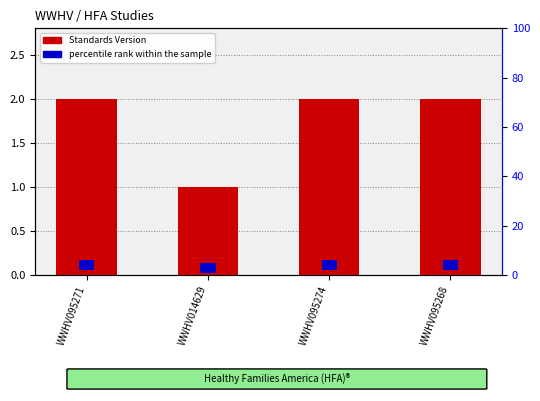

Where is Standards Version nearest to the value 1?

WWHV014629